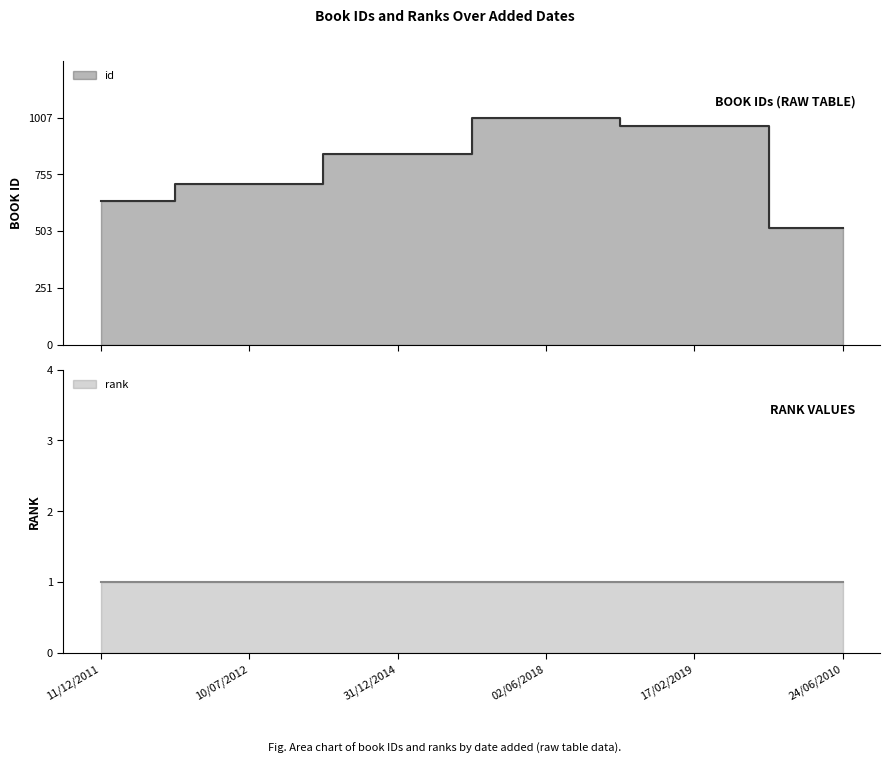

What is the label of the 1st point from the left?

11/12/2011